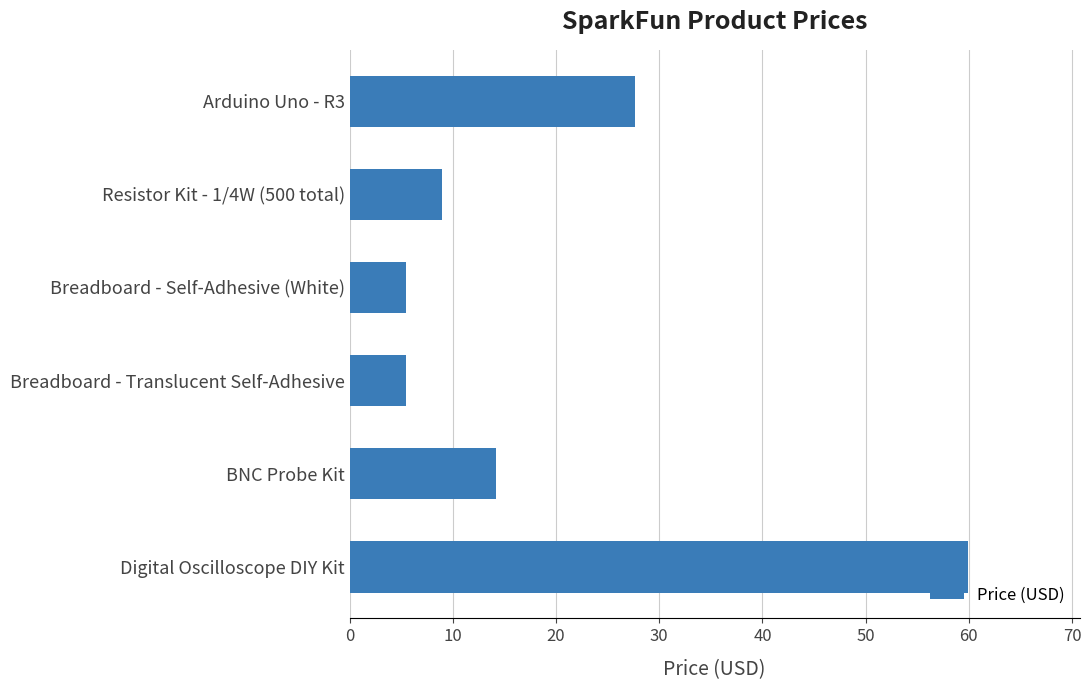

Where is the data nearest to the value 32?

Arduino Uno - R3